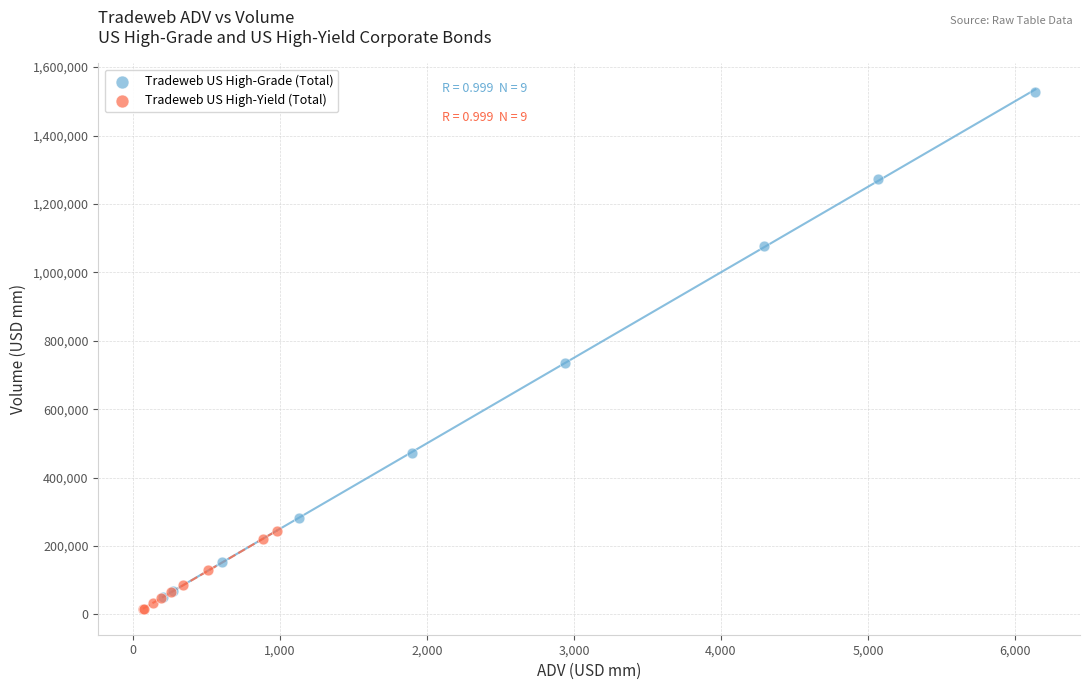

Which series has the widest spread of Y values?

Tradeweb US High-Grade (Total)